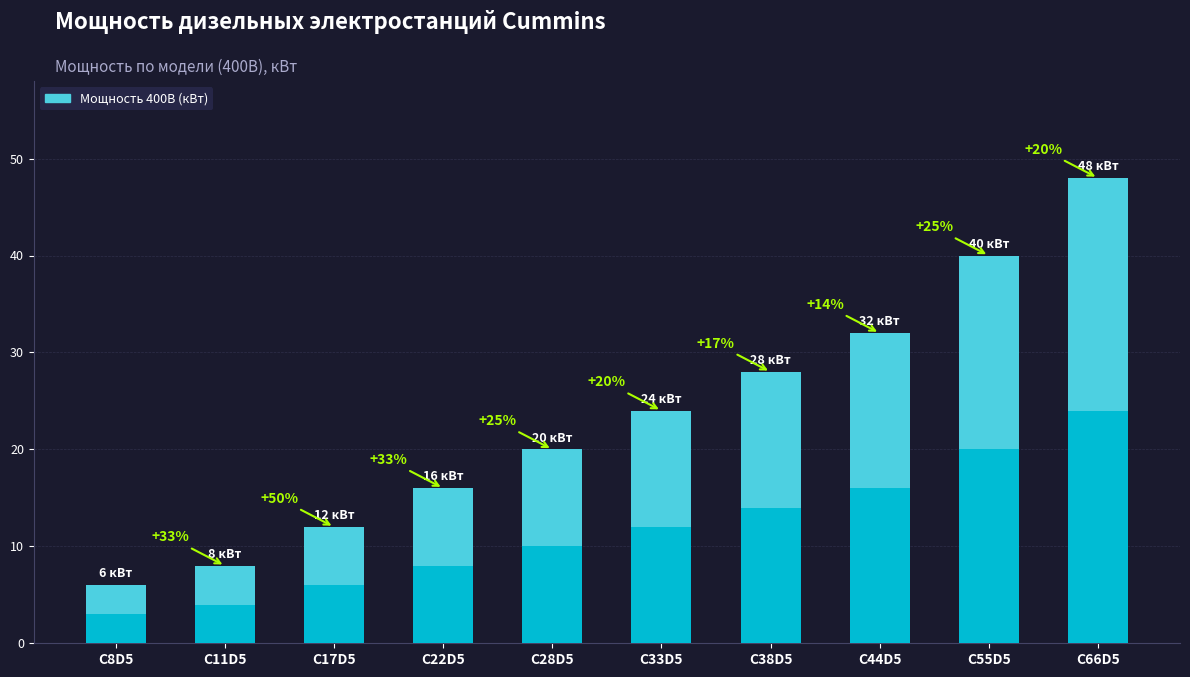

What position from the right is C55D5?

2